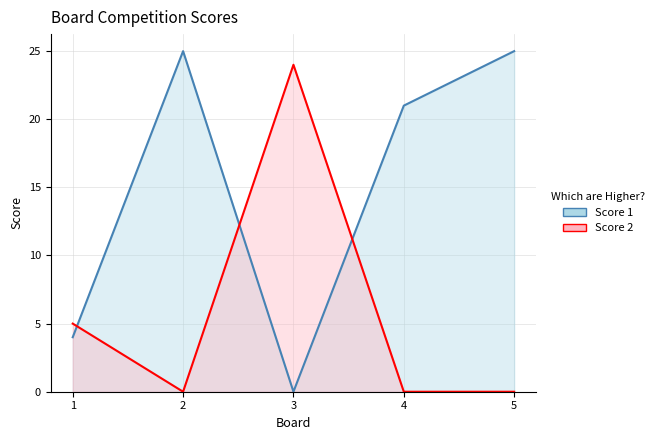

In Score 1, how many points are higher than both neighbors (excluding endpoints)?

1